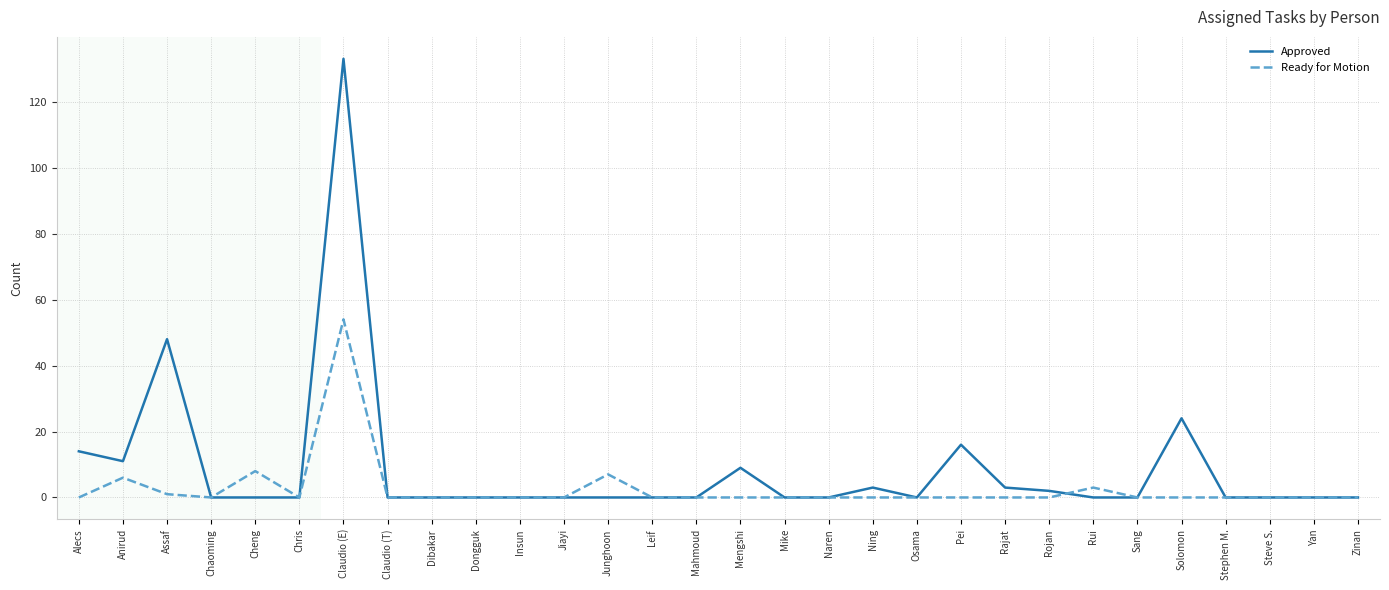

At which category does the chart reach its peak across all series?

Claudio (E)